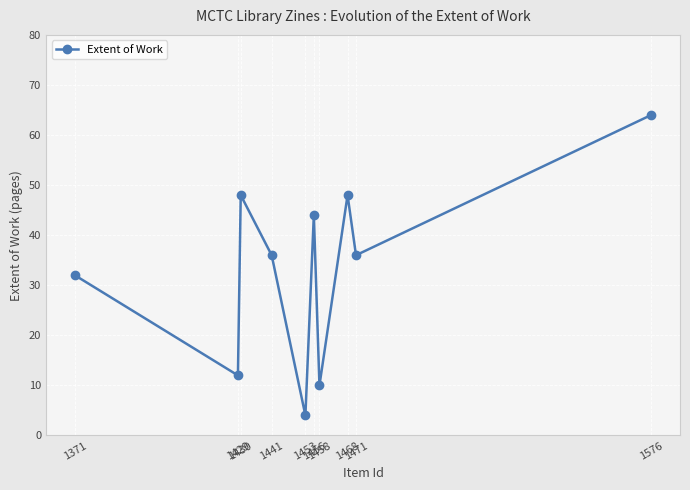

At which category does the data reach its first local valley?

1429